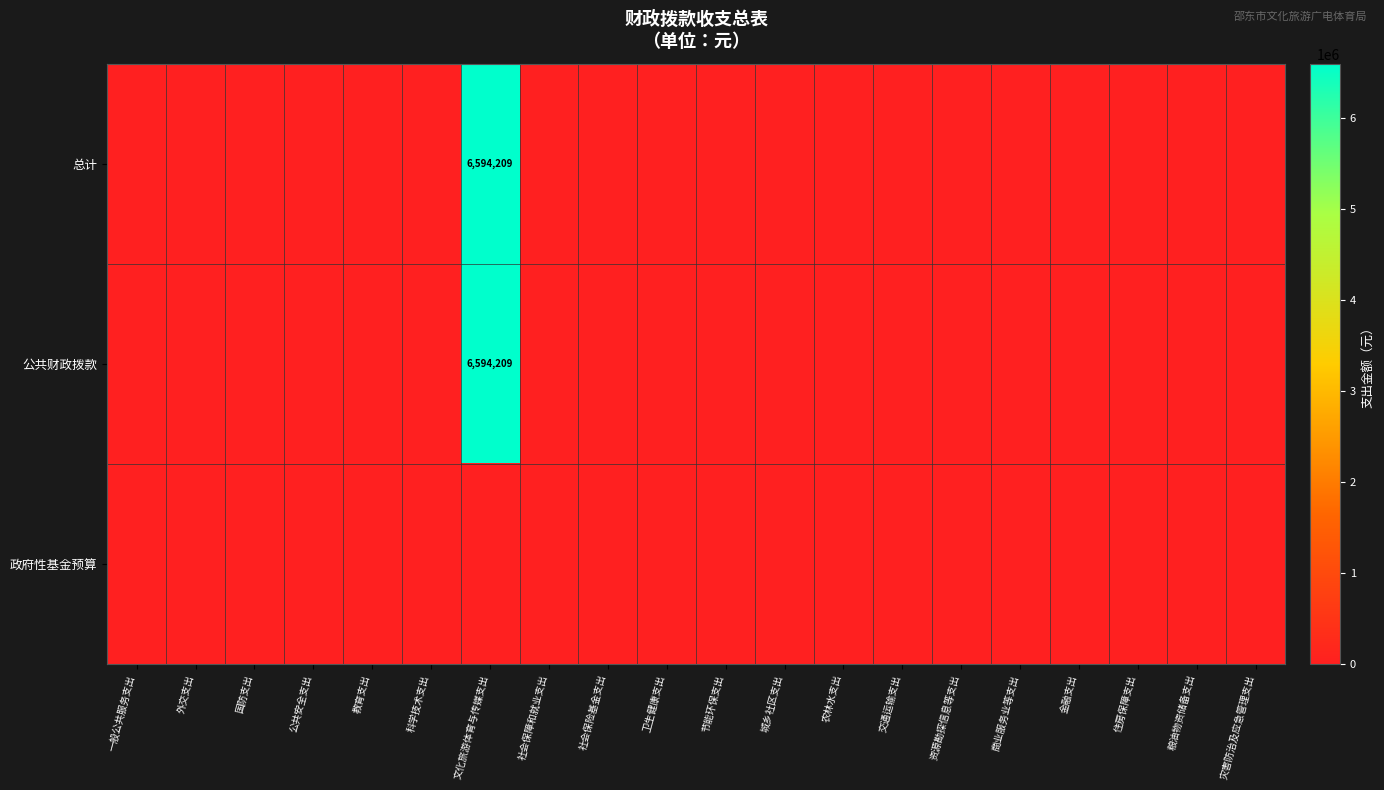

At which label does 政府性基金预算 reach its peak?

一般公共服务支出